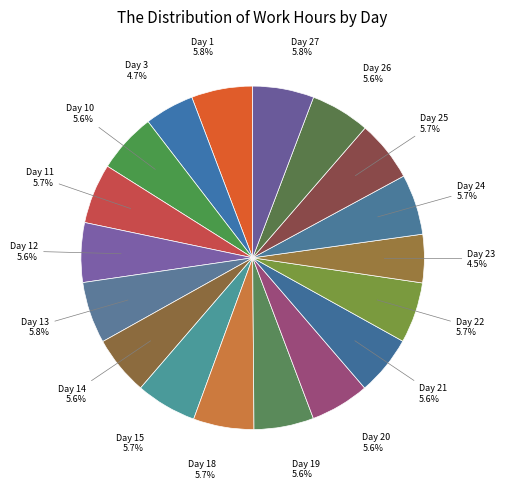

How many segments does this pie chart have?

18